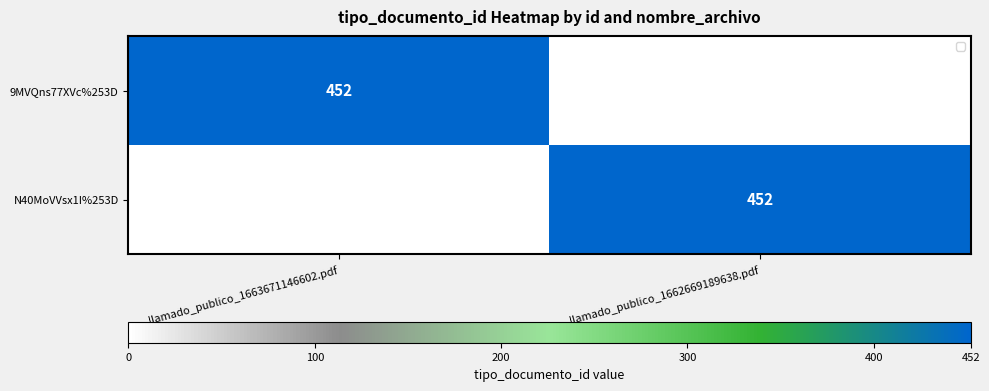

The 9MVQns77XVc%253D series shows 123 at llamado_publico_1663671146602.pdf. True or false?

False